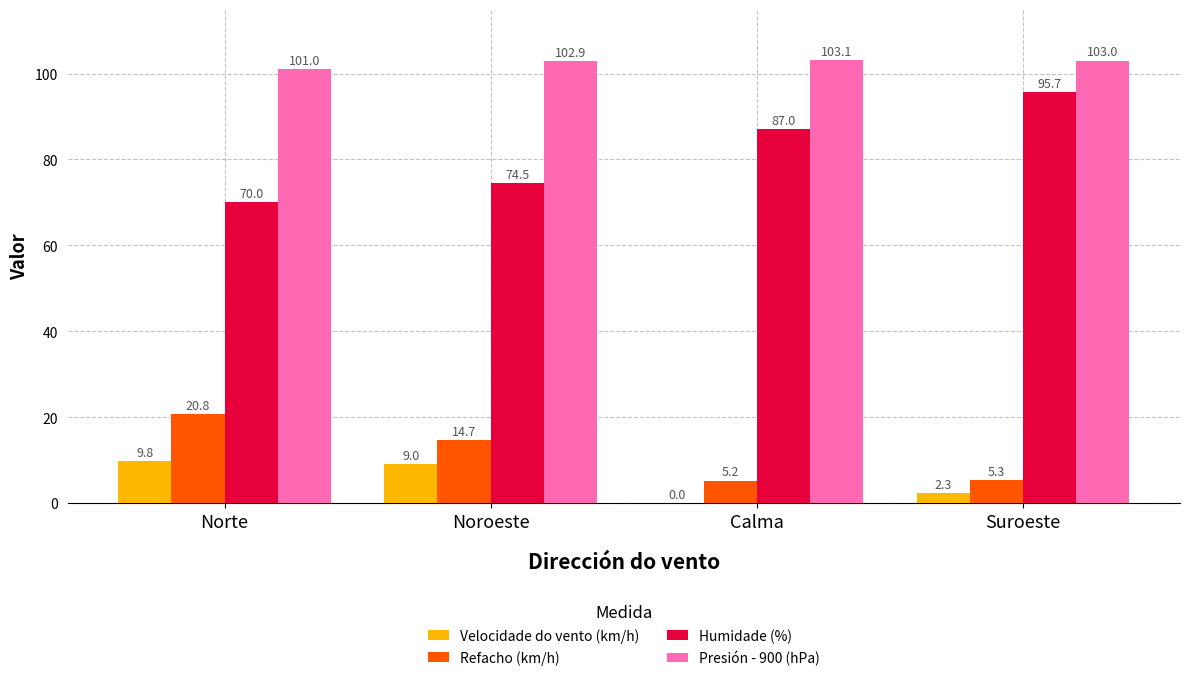

Between Noroeste and Calma, which series saw the biggest shift?

Humidade (%)